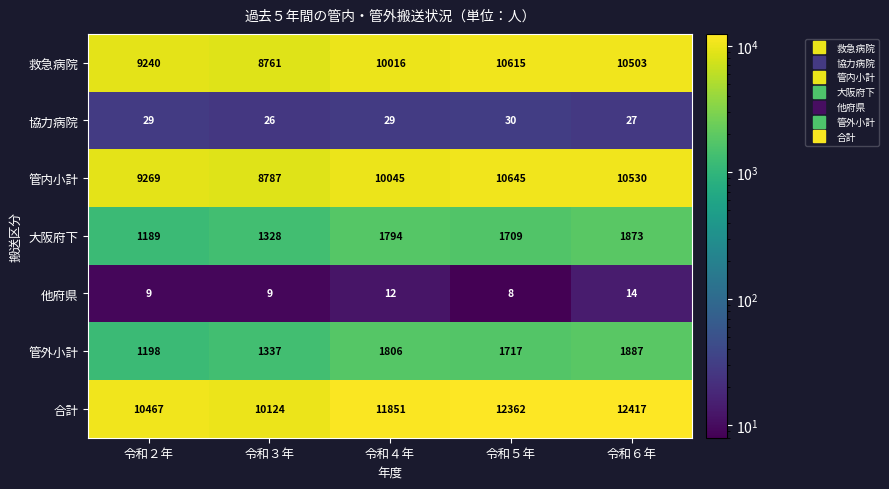

What is the smallest value displayed?

8